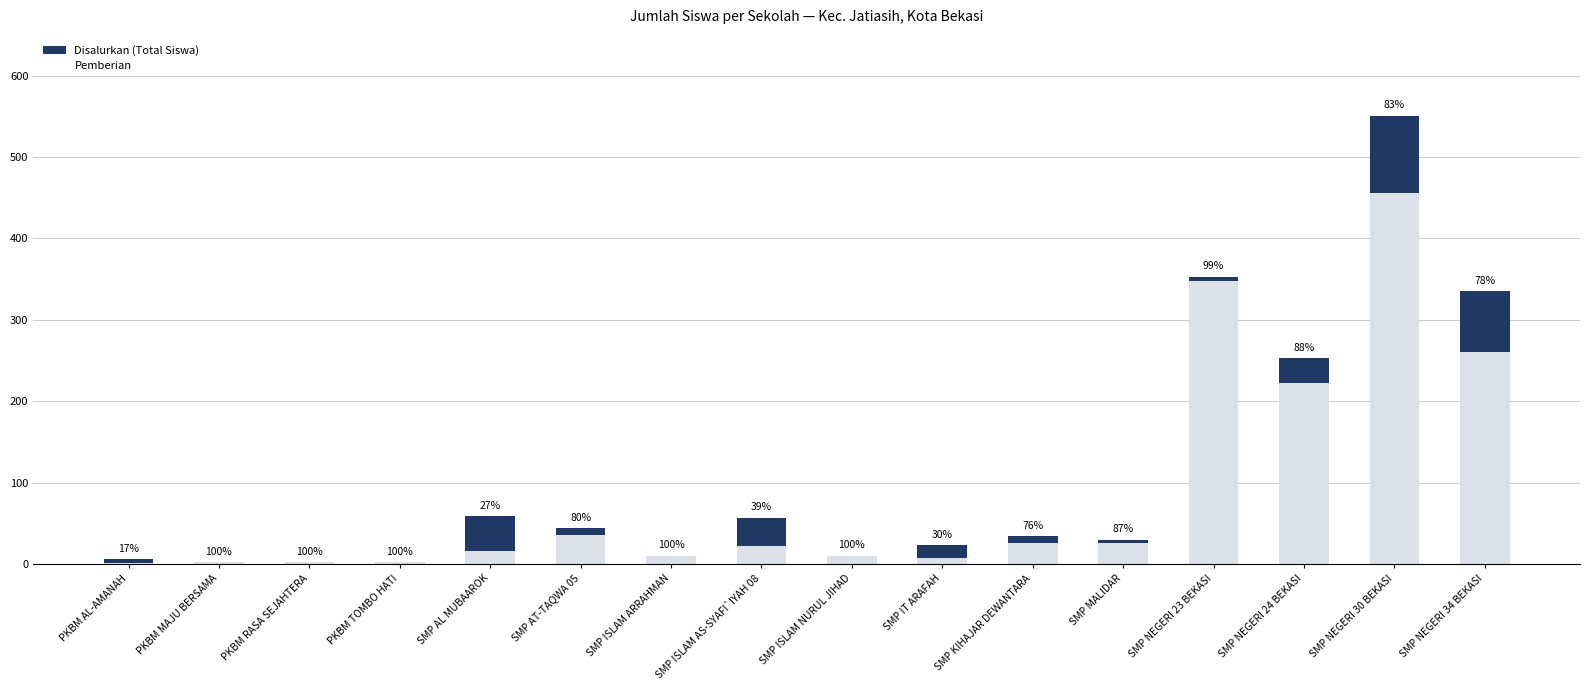

Rank the series by their average value, from highest to lowest.

Disalurkan (Total Siswa), Pemberian